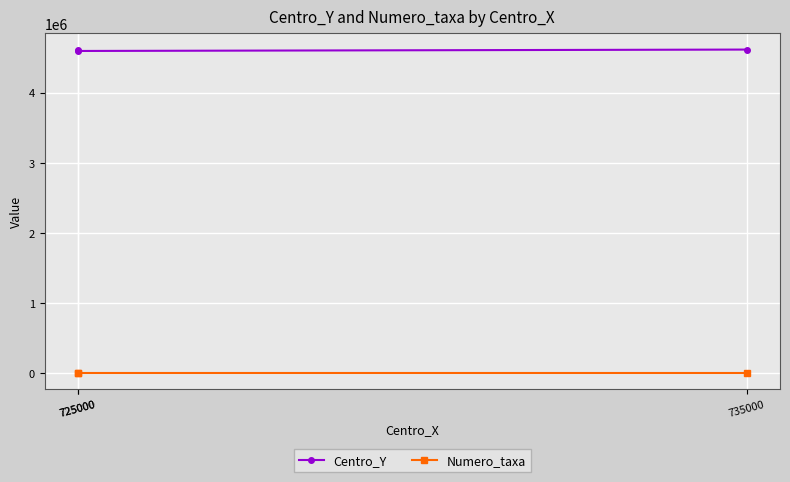

List the series in order of their overall mean, lowest first.

Numero_taxa, Centro_Y